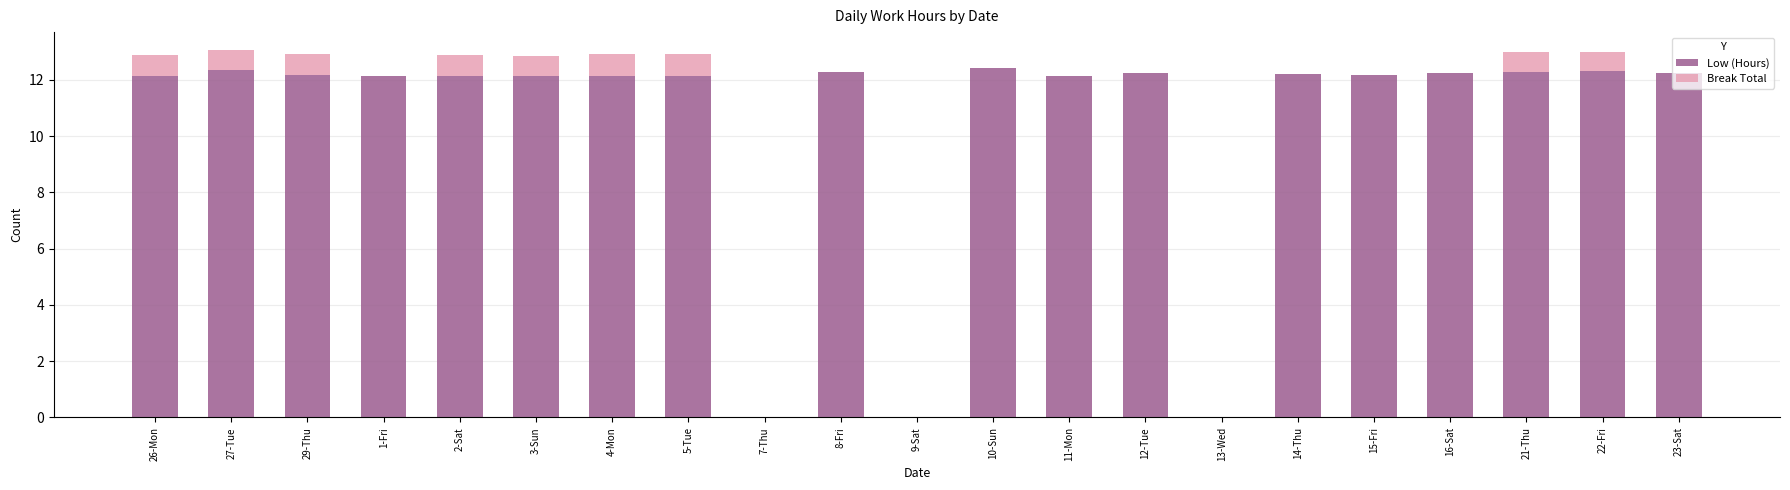

What is the total value across all series at 29-Thu?

12.9